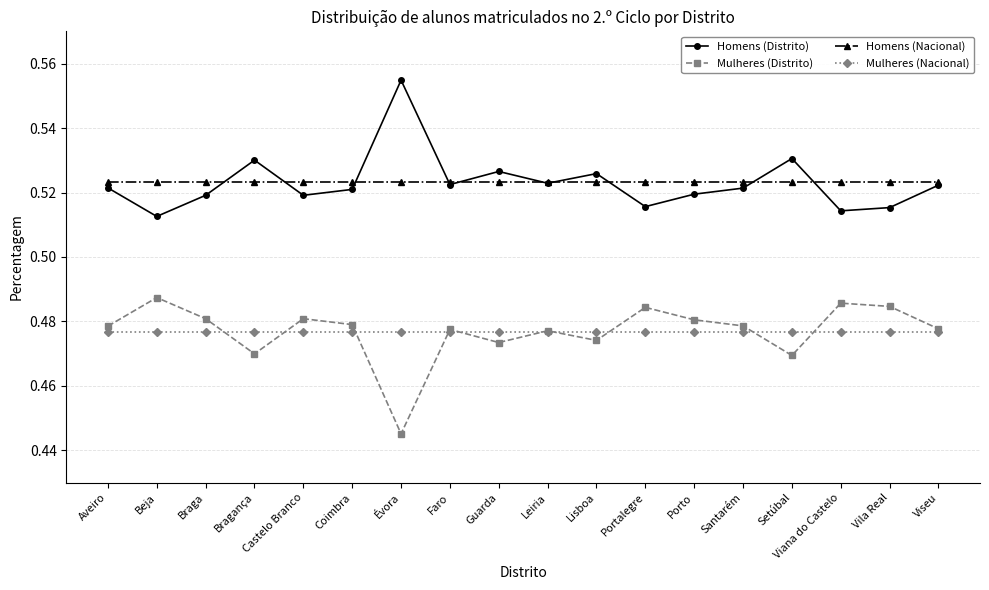

True or false: Mulheres (Distrito) and Homens (Nacional) cross at least once.

False